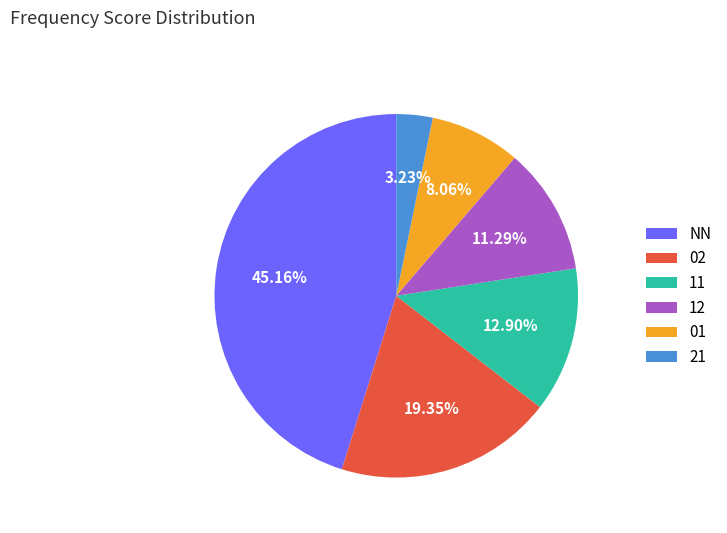

To the nearest percent, what is the difference between the 02 and 21 slice percentages?

16%